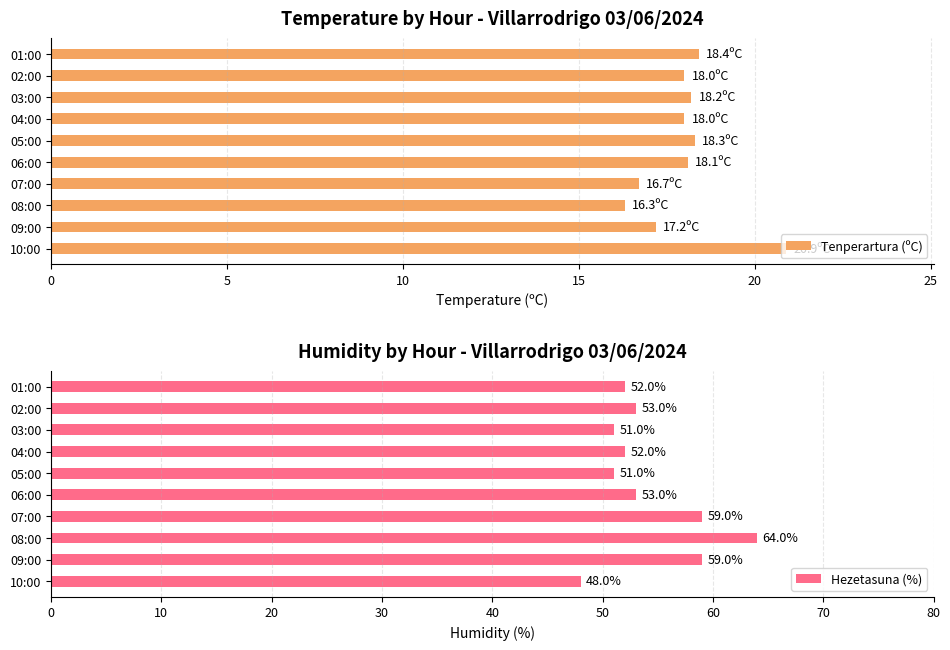

List the series in order of their peak value, highest first.

Hezetasuna (%), Tenperartura (ºC)